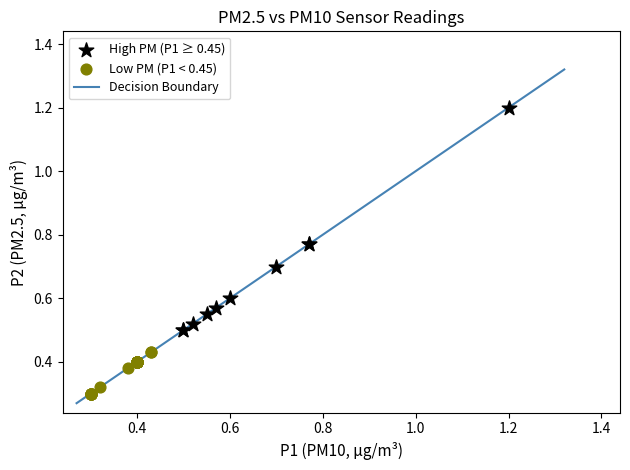

Which series contains the highest Y value?

High PM (P1 ≥ 0.45)